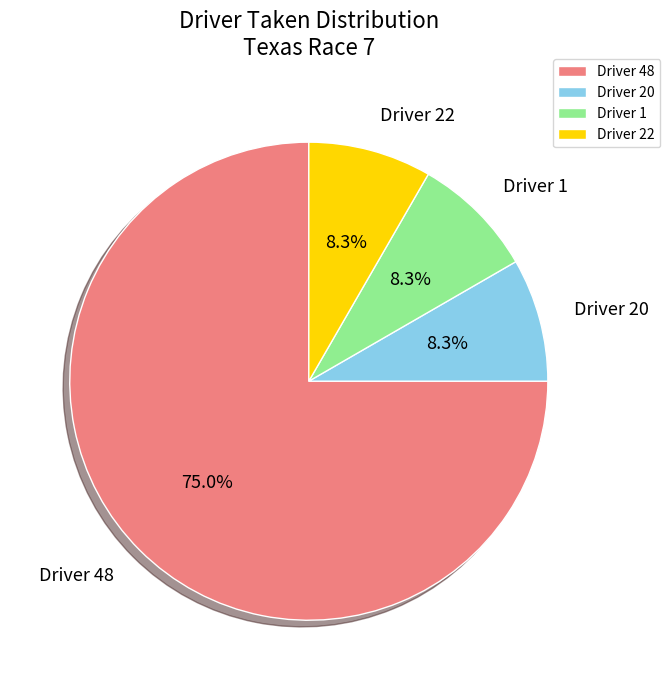

Which category has the biggest portion of the pie?

Driver 48